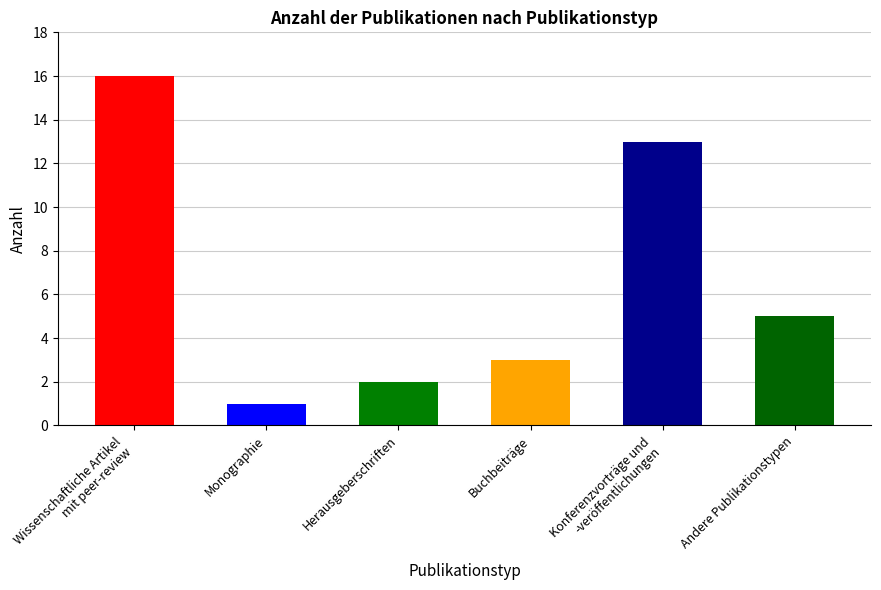

How many data points are less than 5?

3